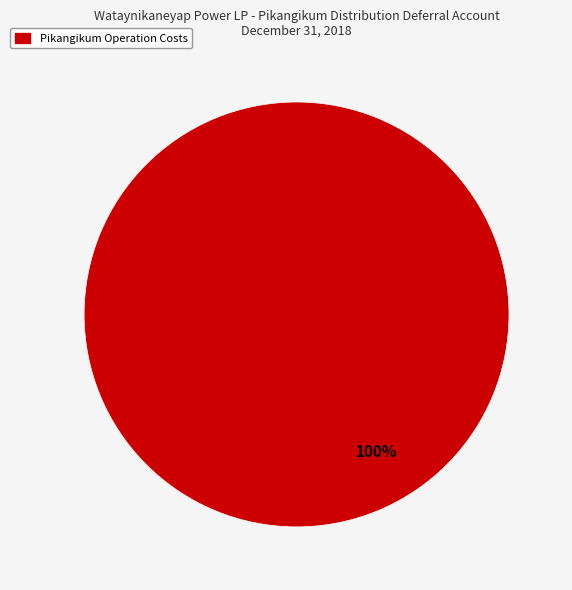

Is it true that Pikangikum Operation Costs is 100% of the pie?

True